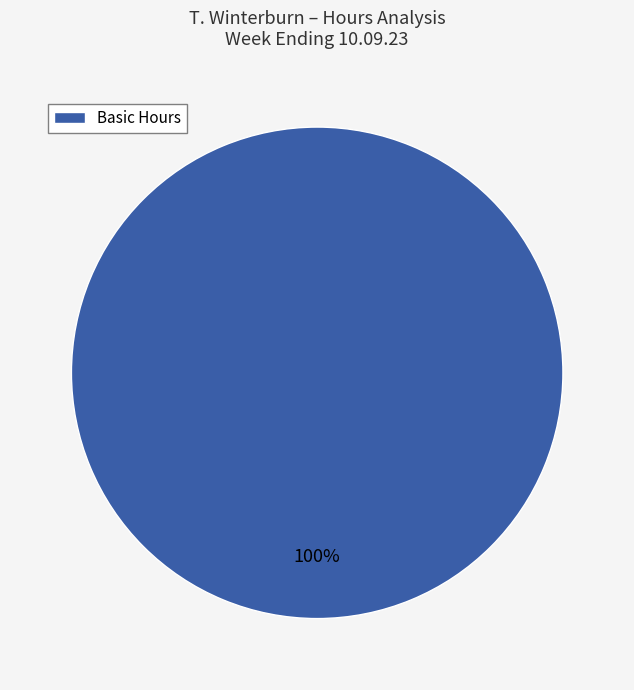

Is it true that Basic Hours is 90% of the pie?

False